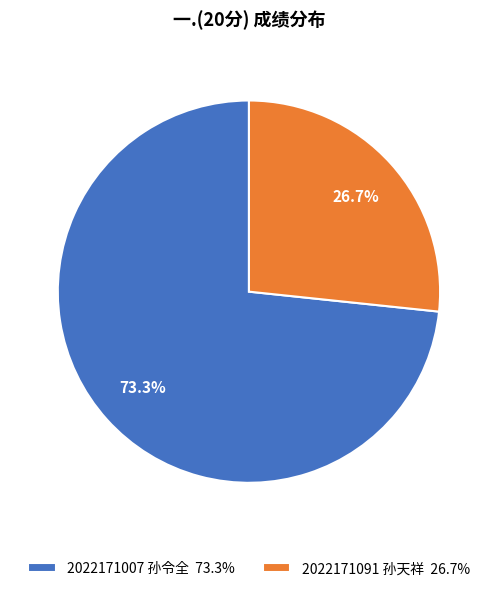

What is the total percentage of 2022171091 孙天祥 and 2022171007 孙令全?

100.0%